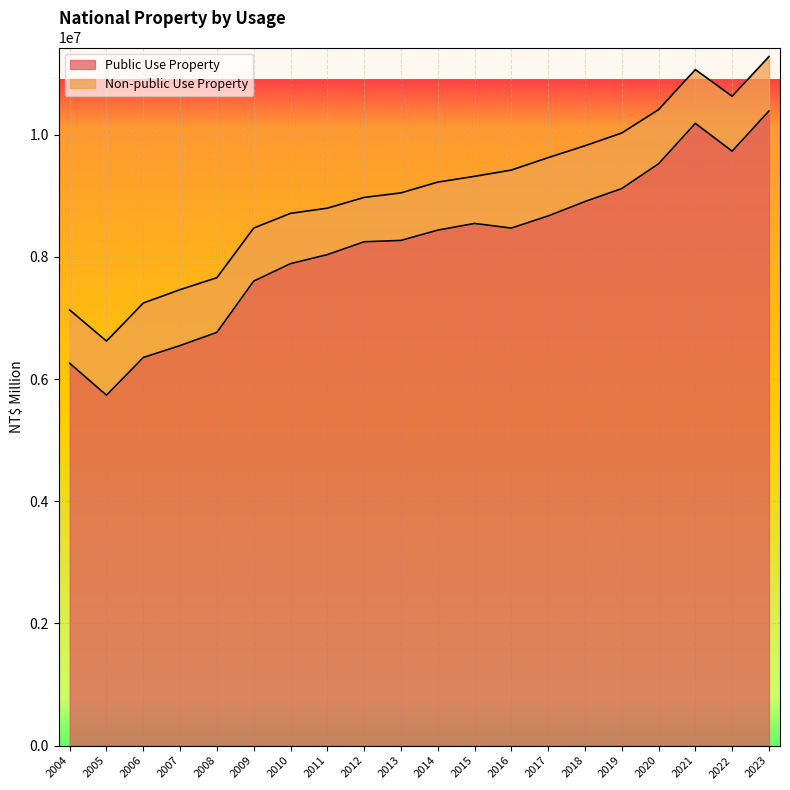

Where does the data first go above 8439604?

2015